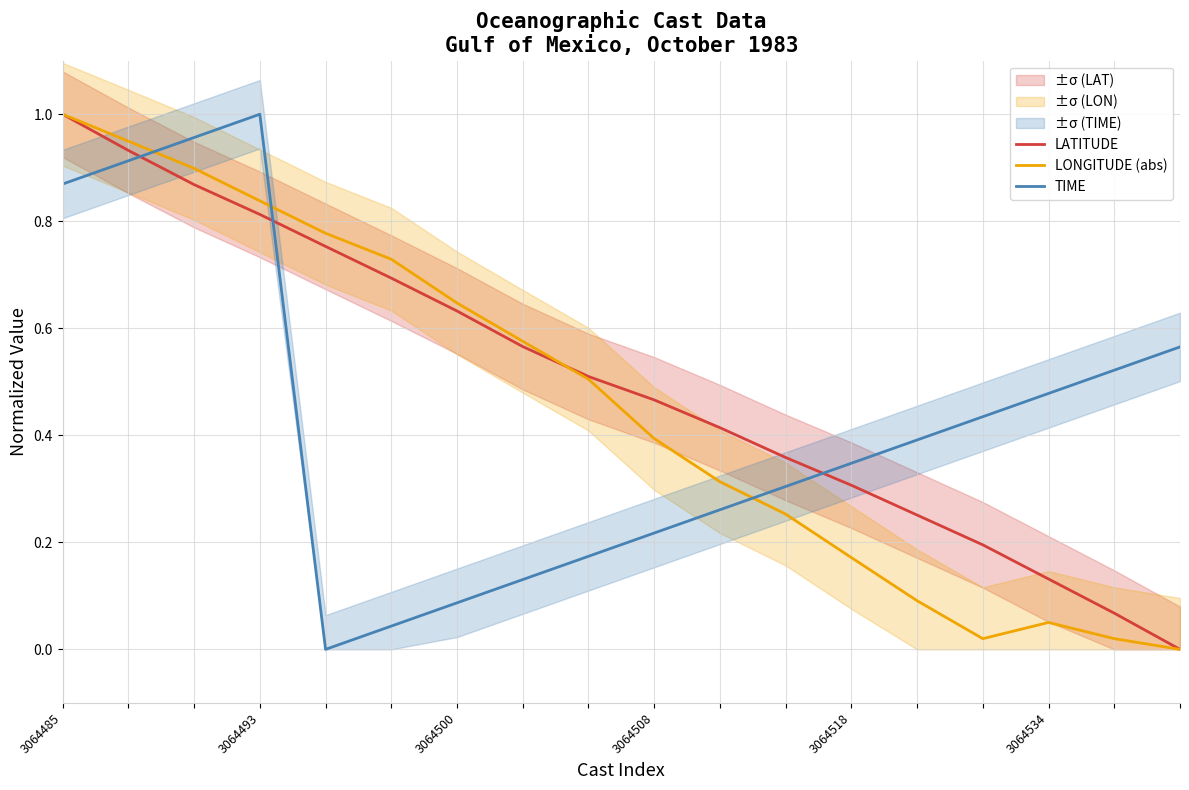

Which category has the highest value in the TIME series?

3064493